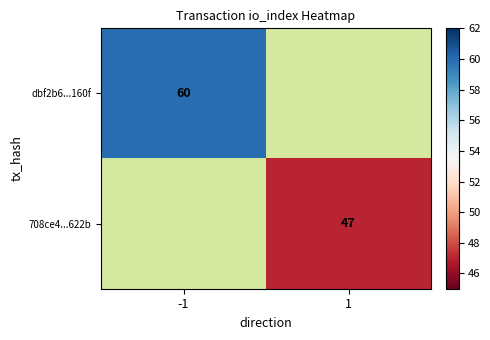

The 708ce4...622b series shows 23 at 1. True or false?

False